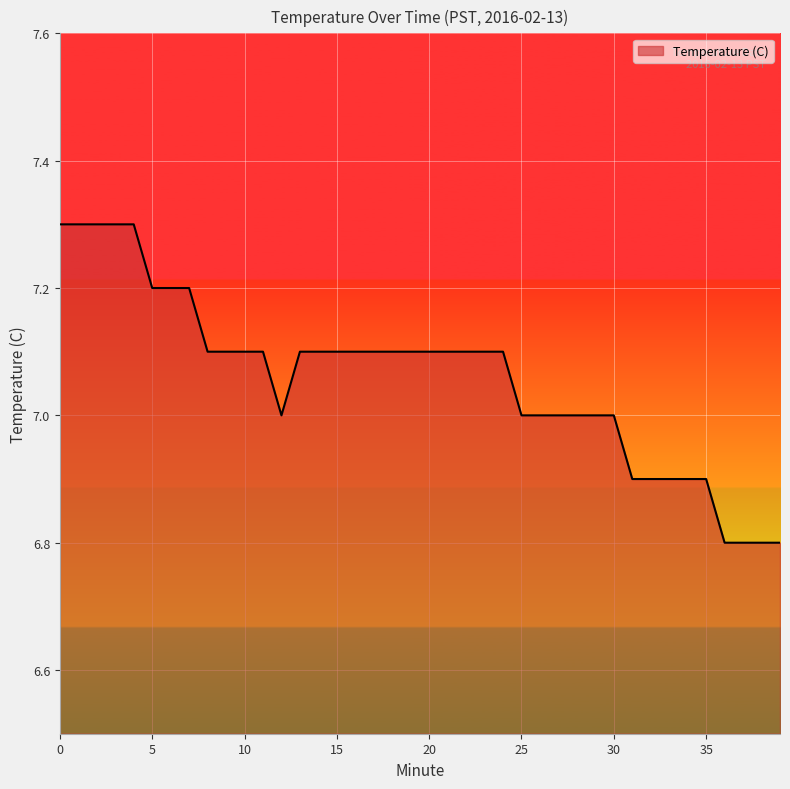

How many categories are shown in the chart?

40